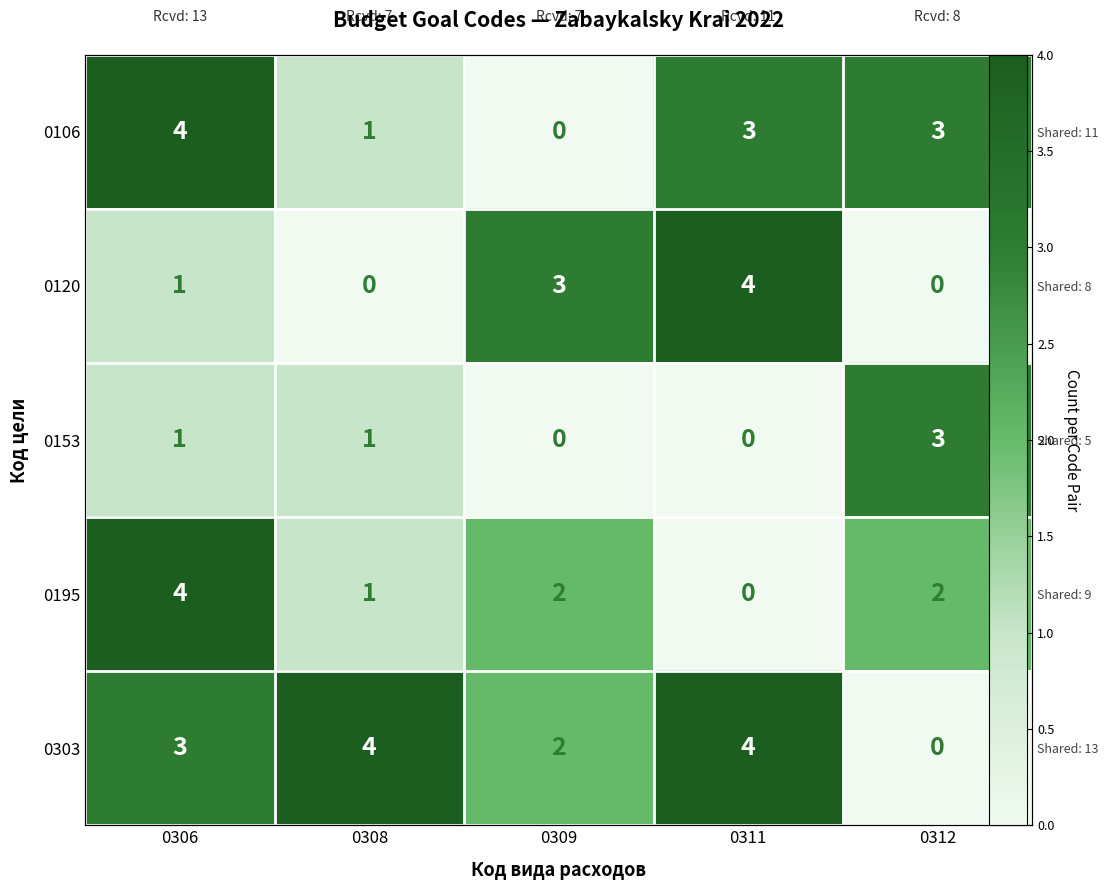

Which label corresponds to the smallest value in the chart?

0309